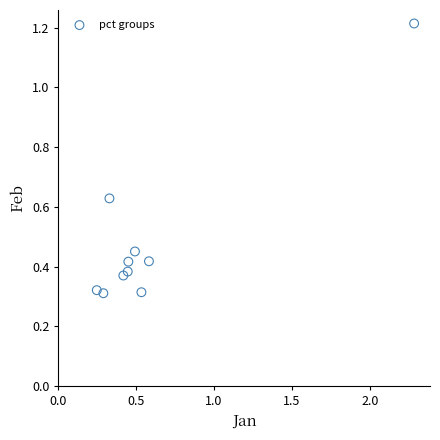

What is the range of X values (max minus min)?

2.0